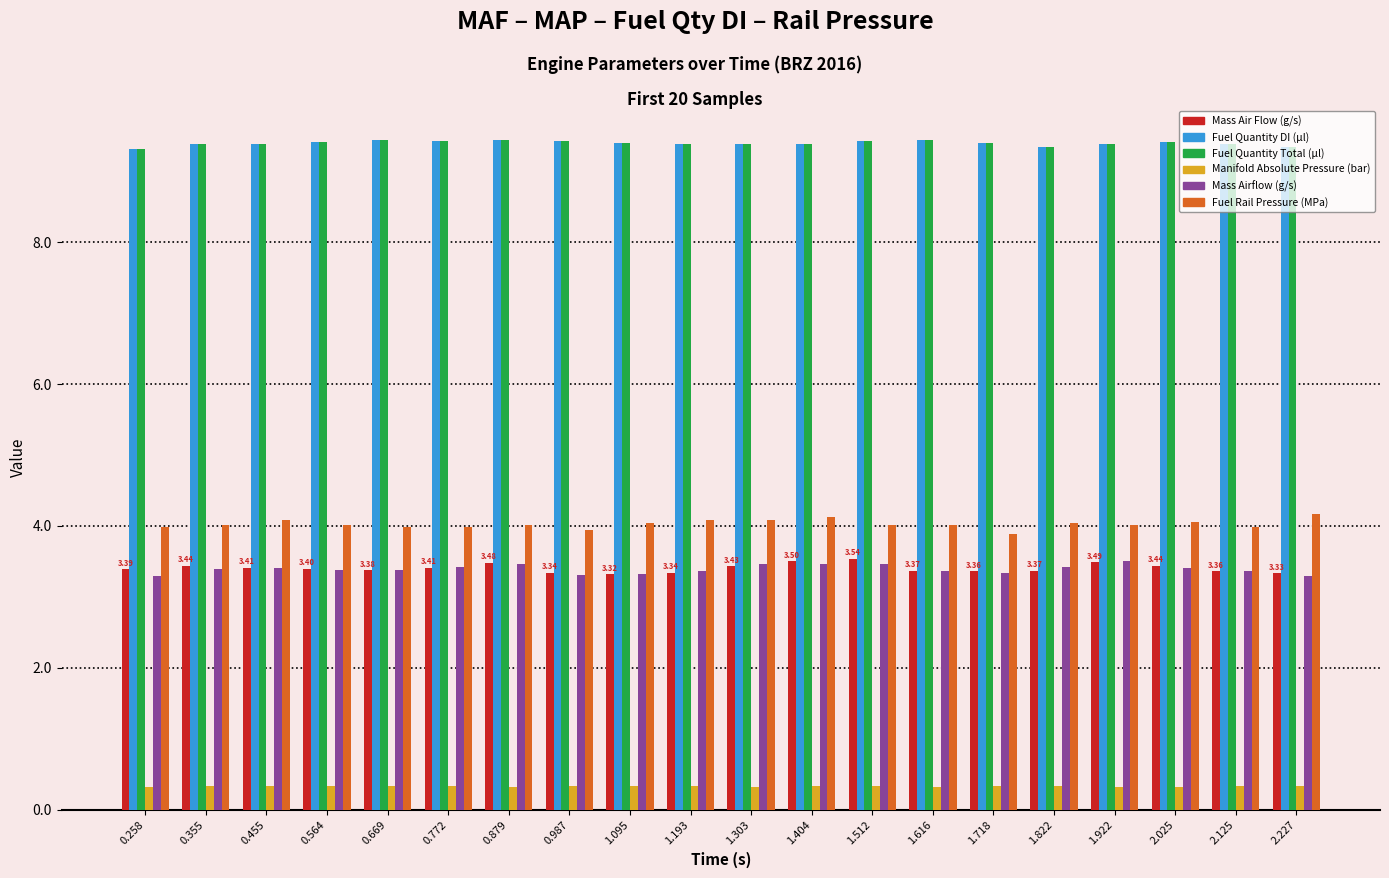

At how many categories does at least one series exceed 7?

20